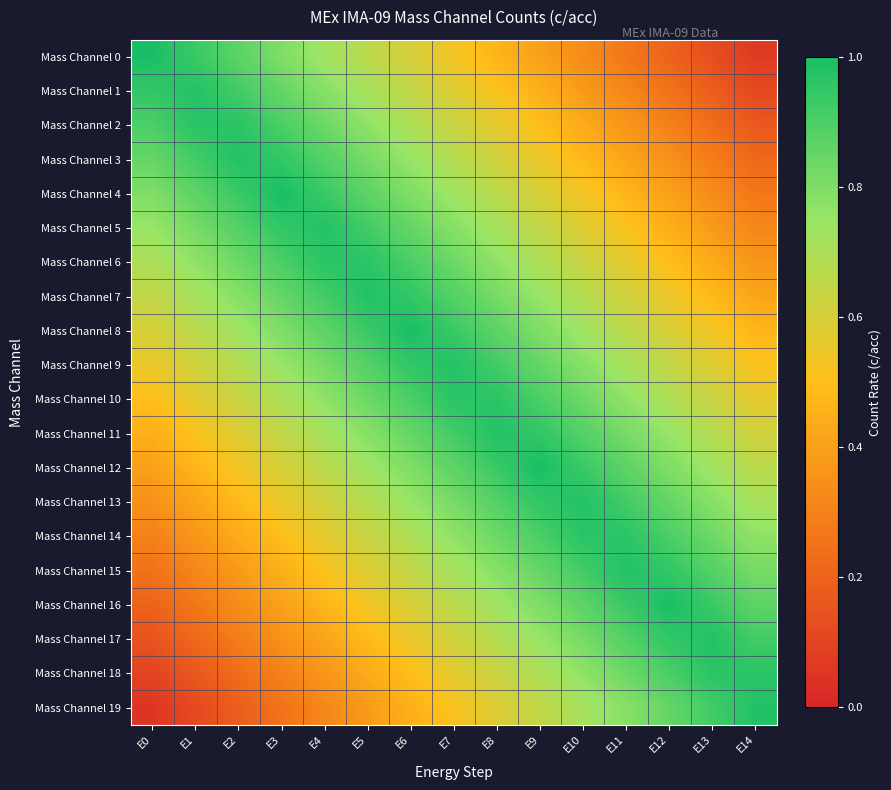

Reading right to left, extract all data points from this chart.

Mass Channel 0: E14=0.1	E13=0.1	E12=0.2	E11=0.3	E10=0.3	E9=0.4	E8=0.5	E7=0.5	E6=0.6	E5=0.7	E4=0.7	E3=0.8	E2=0.9	E1=0.9	E0=1.0
Mass Channel 1: E14=0.1	E13=0.2	E12=0.2	E11=0.3	E10=0.4	E9=0.5	E8=0.5	E7=0.6	E6=0.6	E5=0.7	E4=0.8	E3=0.8	E2=0.9	E1=1.0	E0=0.9
Mass Channel 2: E14=0.2	E13=0.2	E12=0.3	E11=0.4	E10=0.4	E9=0.5	E8=0.6	E7=0.6	E6=0.7	E5=0.8	E4=0.8	E3=0.9	E2=1.0	E1=1.0	E0=0.9
Mass Channel 3: E14=0.2	E13=0.3	E12=0.3	E11=0.4	E10=0.5	E9=0.6	E8=0.6	E7=0.7	E6=0.8	E5=0.8	E4=0.9	E3=0.9	E2=1.0	E1=0.9	E0=0.8
Mass Channel 4: E14=0.3	E13=0.3	E12=0.4	E11=0.5	E10=0.5	E9=0.6	E8=0.7	E7=0.7	E6=0.8	E5=0.9	E4=0.9	E3=1.0	E2=0.9	E1=0.9	E0=0.8
Mass Channel 5: E14=0.3	E13=0.4	E12=0.4	E11=0.5	E10=0.6	E9=0.7	E8=0.7	E7=0.8	E6=0.8	E5=0.9	E4=1.0	E3=0.9	E2=0.9	E1=0.8	E0=0.8
Mass Channel 6: E14=0.4	E13=0.4	E12=0.5	E11=0.6	E10=0.6	E9=0.7	E8=0.8	E7=0.8	E6=0.9	E5=1.0	E4=1.0	E3=0.9	E2=0.8	E1=0.8	E0=0.7
Mass Channel 7: E14=0.4	E13=0.5	E12=0.5	E11=0.6	E10=0.7	E9=0.8	E8=0.8	E7=0.9	E6=0.9	E5=1.0	E4=0.9	E3=0.9	E2=0.8	E1=0.7	E0=0.7
Mass Channel 8: E14=0.5	E13=0.5	E12=0.6	E11=0.7	E10=0.7	E9=0.8	E8=0.9	E7=0.9	E6=1.0	E5=0.9	E4=0.9	E3=0.8	E2=0.7	E1=0.7	E0=0.6
Mass Channel 9: E14=0.5	E13=0.6	E12=0.6	E11=0.7	E10=0.8	E9=0.9	E8=0.9	E7=1.0	E6=0.9	E5=0.9	E4=0.8	E3=0.8	E2=0.7	E1=0.6	E0=0.6
Mass Channel 10: E14=0.6	E13=0.6	E12=0.7	E11=0.8	E10=0.8	E9=0.9	E8=1.0	E7=1.0	E6=0.9	E5=0.8	E4=0.8	E3=0.7	E2=0.6	E1=0.6	E0=0.5
Mass Channel 11: E14=0.6	E13=0.7	E12=0.8	E11=0.8	E10=0.9	E9=1.0	E8=1.0	E7=0.9	E6=0.8	E5=0.8	E4=0.7	E3=0.6	E2=0.6	E1=0.5	E0=0.4
Mass Channel 12: E14=0.7	E13=0.7	E12=0.8	E11=0.9	E10=0.9	E9=1.0	E8=0.9	E7=0.9	E6=0.8	E5=0.7	E4=0.7	E3=0.6	E2=0.5	E1=0.5	E0=0.4
Mass Channel 13: E14=0.7	E13=0.8	E12=0.8	E11=0.9	E10=1.0	E9=0.9	E8=0.9	E7=0.8	E6=0.8	E5=0.7	E4=0.6	E3=0.6	E2=0.5	E1=0.4	E0=0.3
Mass Channel 14: E14=0.8	E13=0.8	E12=0.9	E11=1.0	E10=1.0	E9=0.9	E8=0.8	E7=0.8	E6=0.7	E5=0.6	E4=0.6	E3=0.5	E2=0.4	E1=0.4	E0=0.3
Mass Channel 15: E14=0.8	E13=0.9	E12=0.9	E11=1.0	E10=0.9	E9=0.8	E8=0.8	E7=0.7	E6=0.7	E5=0.6	E4=0.5	E3=0.4	E2=0.4	E1=0.3	E0=0.2
Mass Channel 16: E14=0.9	E13=0.9	E12=1.0	E11=0.9	E10=0.9	E9=0.8	E8=0.7	E7=0.7	E6=0.6	E5=0.5	E4=0.5	E3=0.4	E2=0.3	E1=0.3	E0=0.2
Mass Channel 17: E14=0.9	E13=1.0	E12=1.0	E11=0.9	E10=0.8	E9=0.8	E8=0.7	E7=0.6	E6=0.6	E5=0.5	E4=0.4	E3=0.4	E2=0.3	E1=0.2	E0=0.2
Mass Channel 18: E14=1.0	E13=1.0	E12=0.9	E11=0.8	E10=0.8	E9=0.7	E8=0.6	E7=0.6	E6=0.5	E5=0.4	E4=0.4	E3=0.3	E2=0.2	E1=0.2	E0=0.1
Mass Channel 19: E14=1.0	E13=0.9	E12=0.9	E11=0.8	E10=0.7	E9=0.7	E8=0.6	E7=0.5	E6=0.5	E5=0.4	E4=0.3	E3=0.2	E2=0.2	E1=0.1	E0=0.1